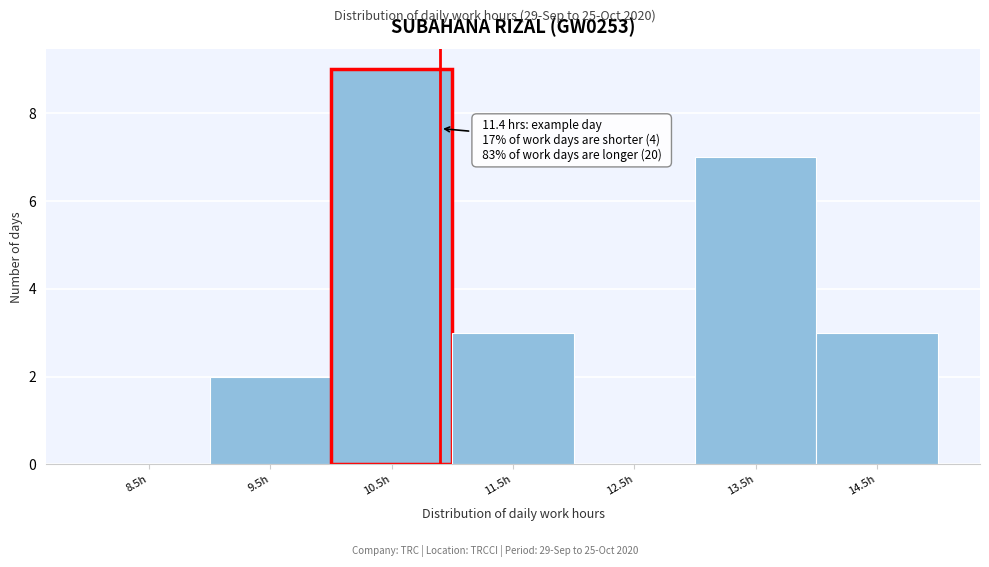

Reading left to right, extract all data points from this chart.

8.5h=0	9.5h=2	10.5h=9	11.5h=3	12.5h=0	13.5h=7	14.5h=3